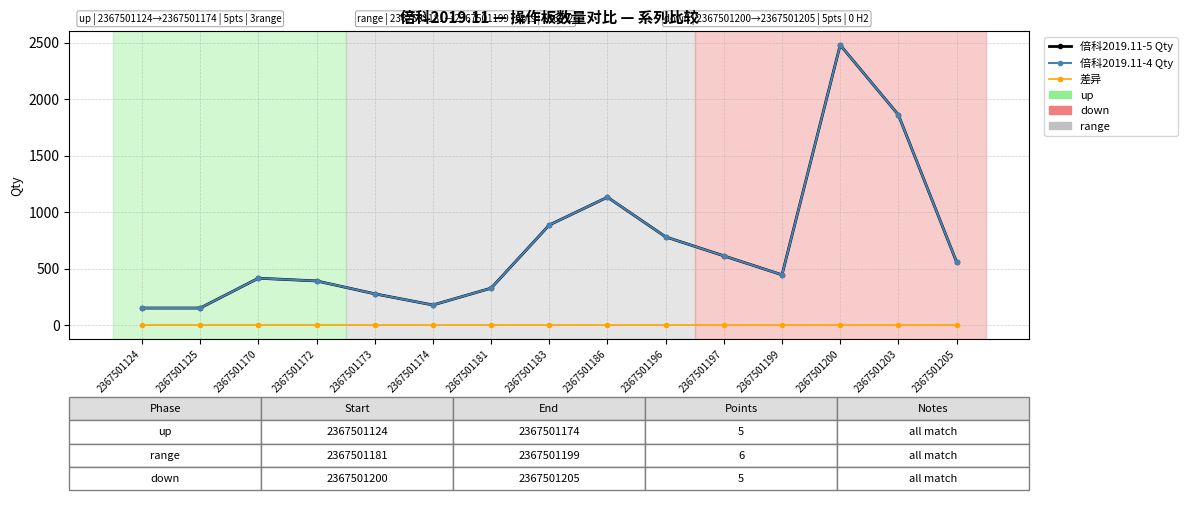

What is the difference between the highest and lowest values at 2367501197?

612